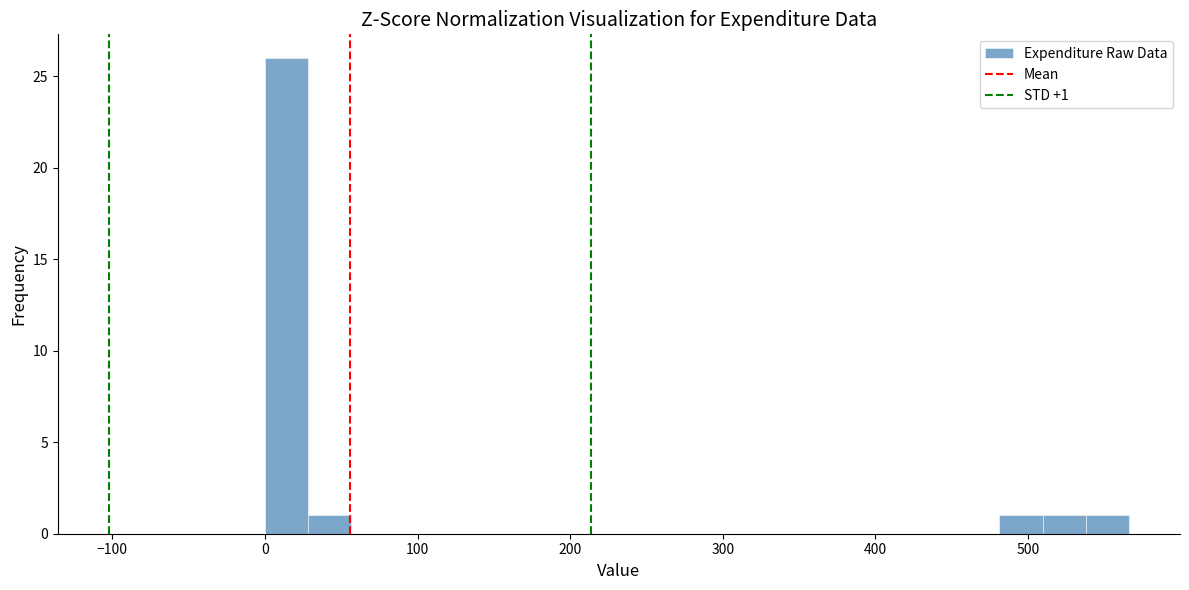

Around what value on the x-axis is the tallest bar? Give the approximate position of its centre, as read against the axis.

10